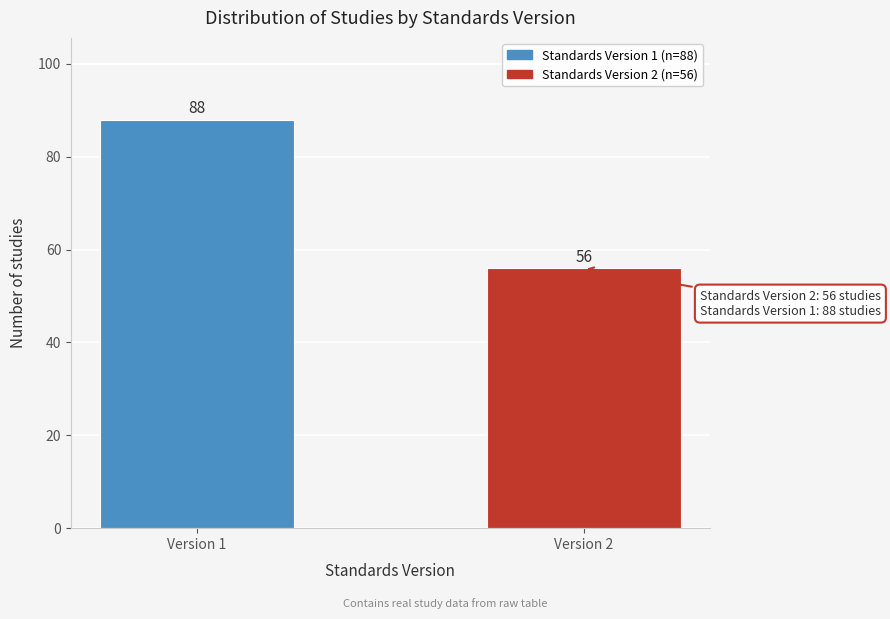

Reading right to left, what are all the values shown in this chart?

56	88